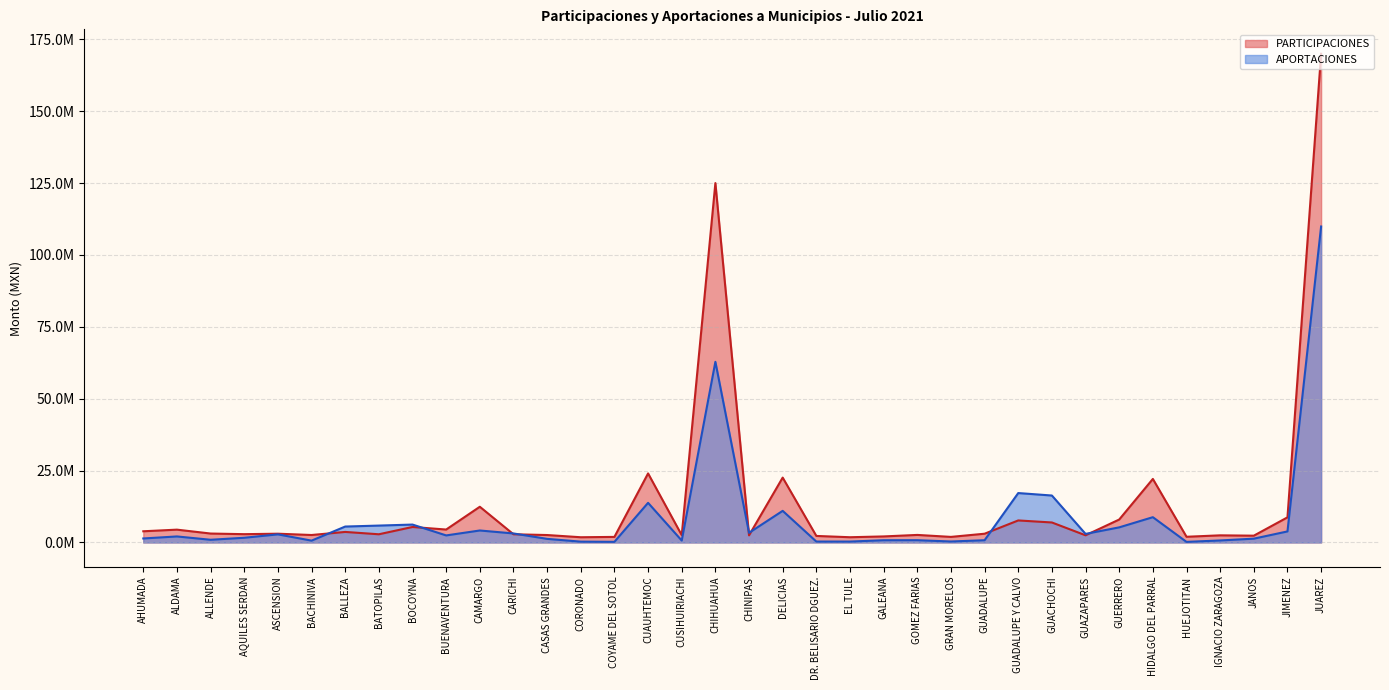

Is the value of PARTICIPACIONES at CHIHUAHUA greater than the value of APORTACIONES at CHIHUAHUA?

Yes